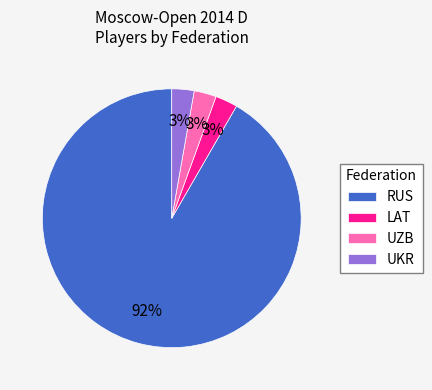

Count the number of slices in the pie.

4